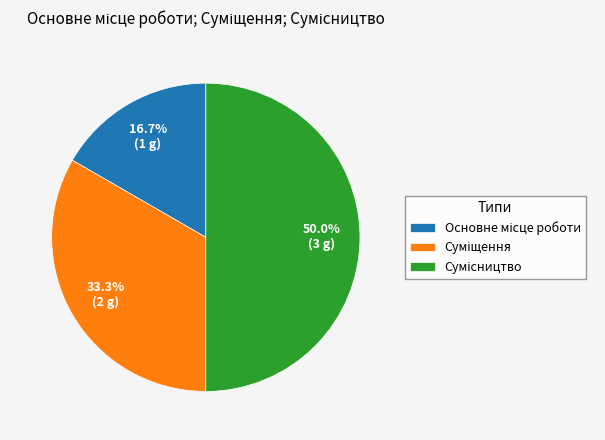

Count the number of slices in the pie.

3